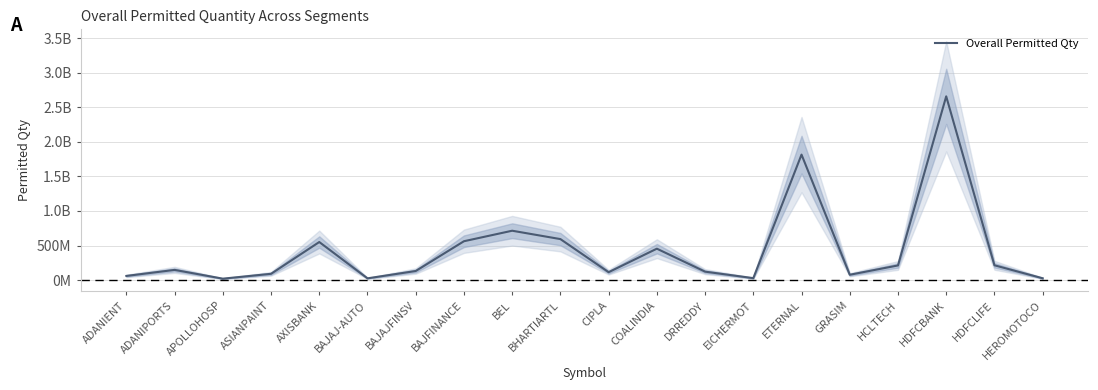

What is the value of the 15th point from the left?

1815984390